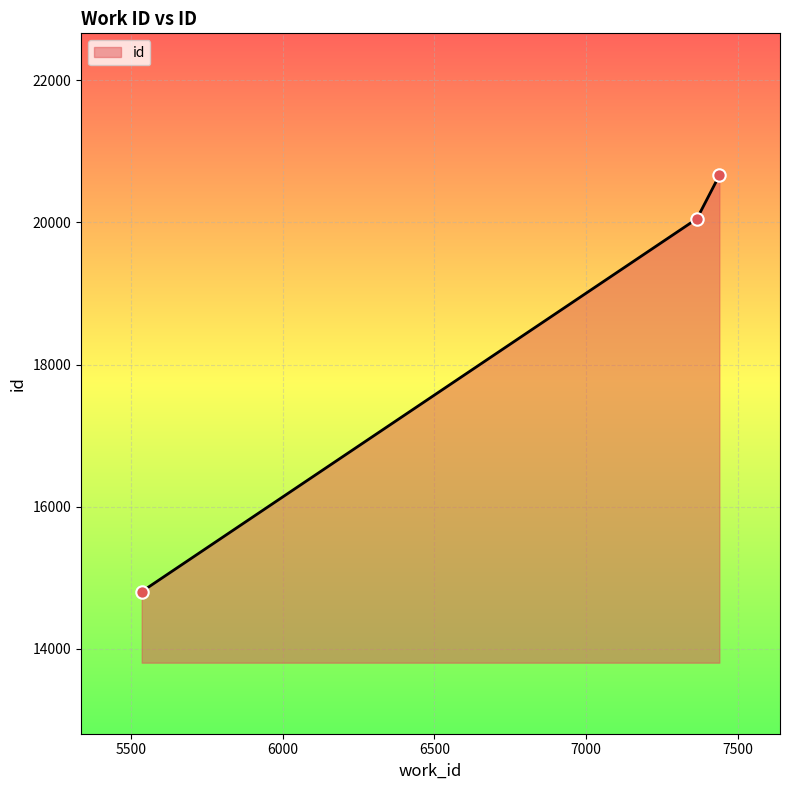

What is the sum of all values?

55518.5